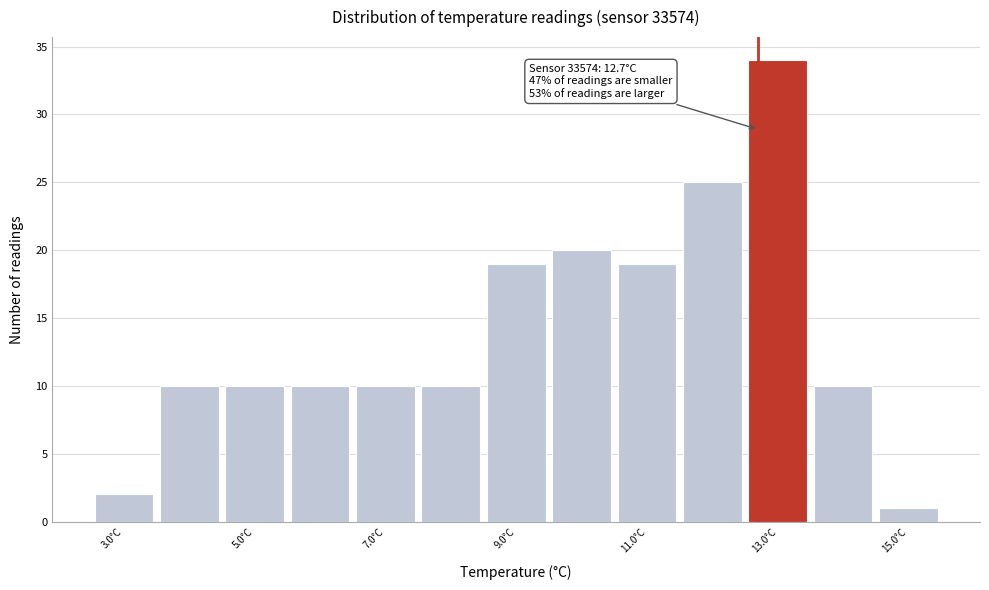

Over which range of the x-axis is the bar tallest?

12.5 to 13.5